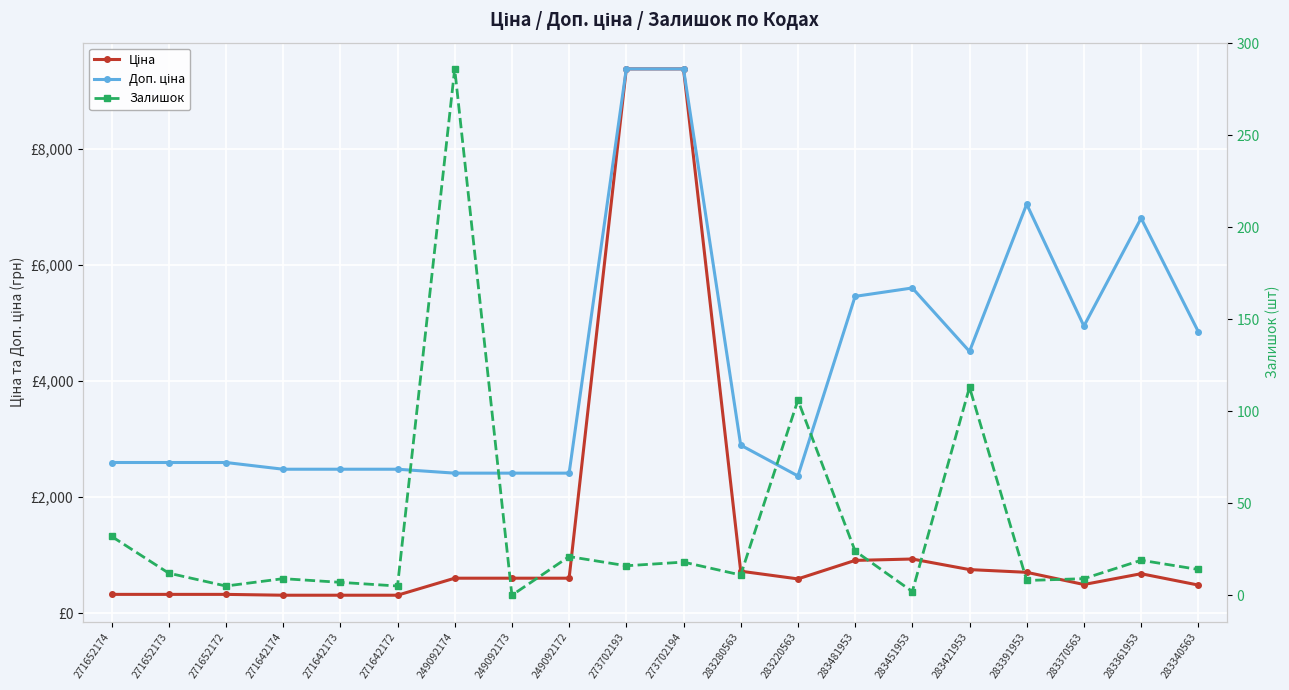

Where does the Залишок series first go above 14?

271652174